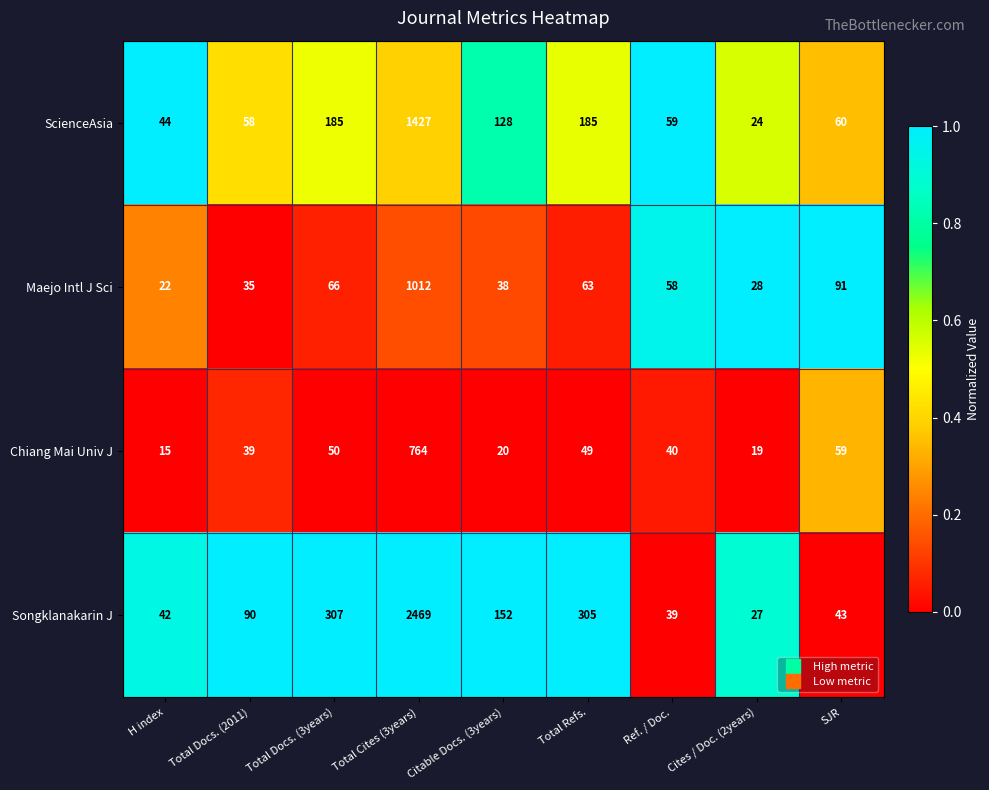

The value of ScienceAsia at Total Cites (3years) is 1427. True or false?

True